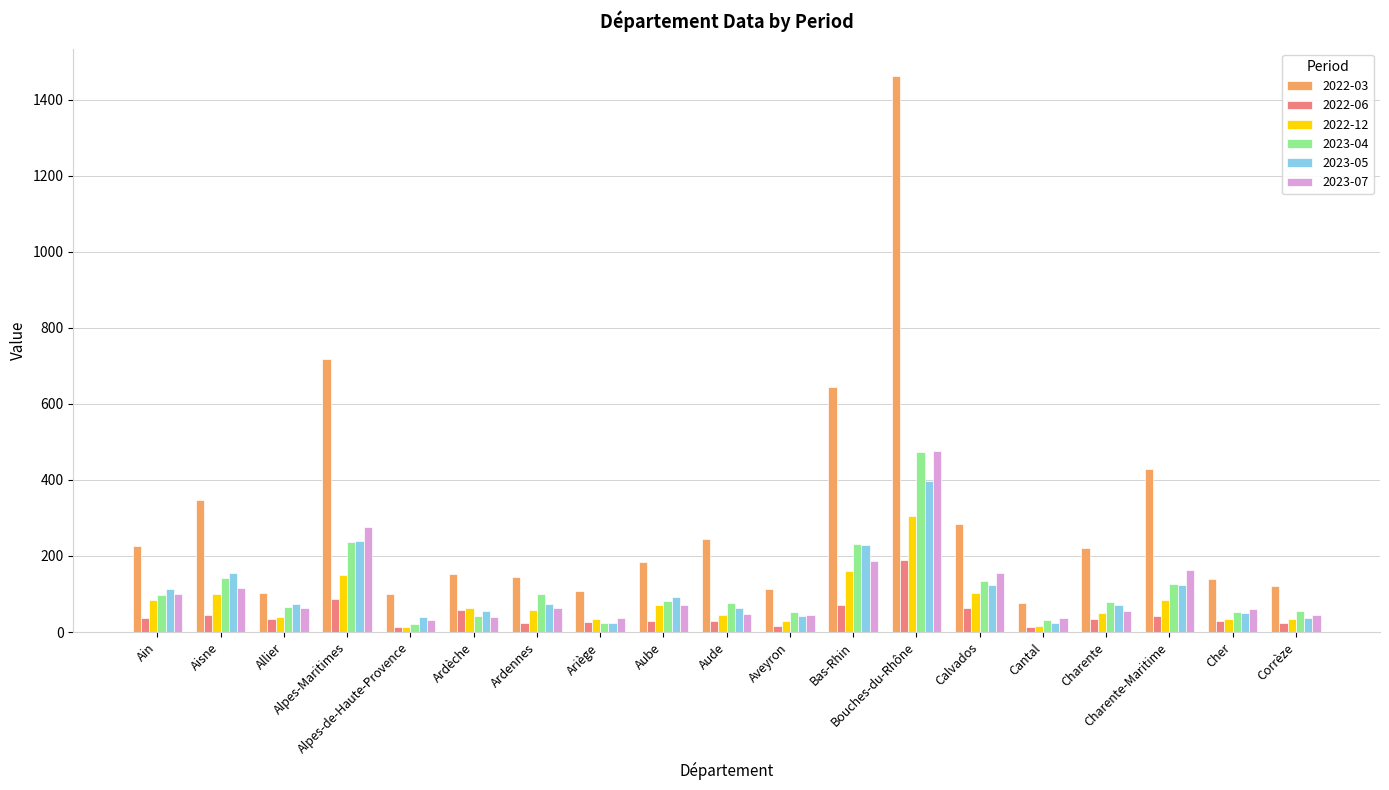

What is the sum of all 2023-05 values?

2023